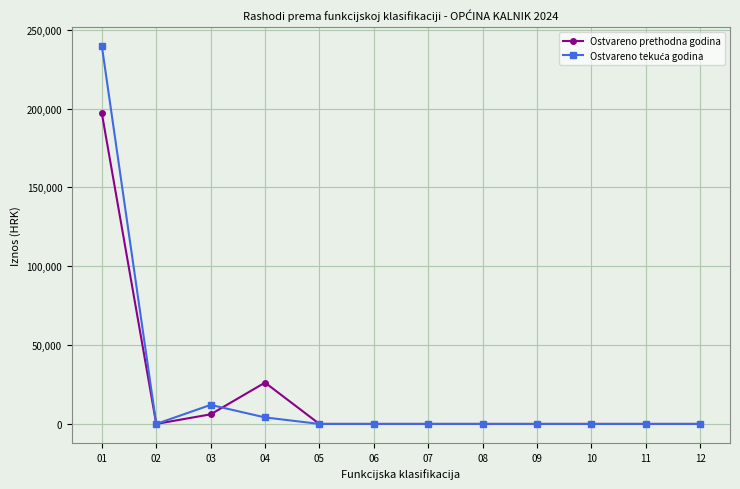

At which category does Ostvareno prethodna godina reach its first local peak?

04